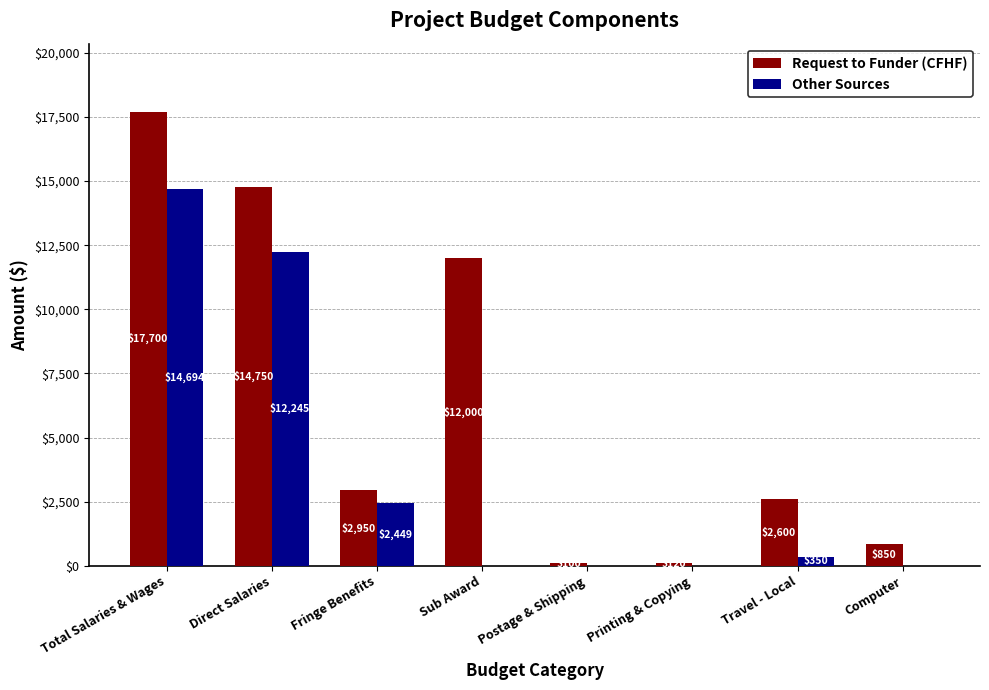

What is the maximum value shown in the chart?

17700.0